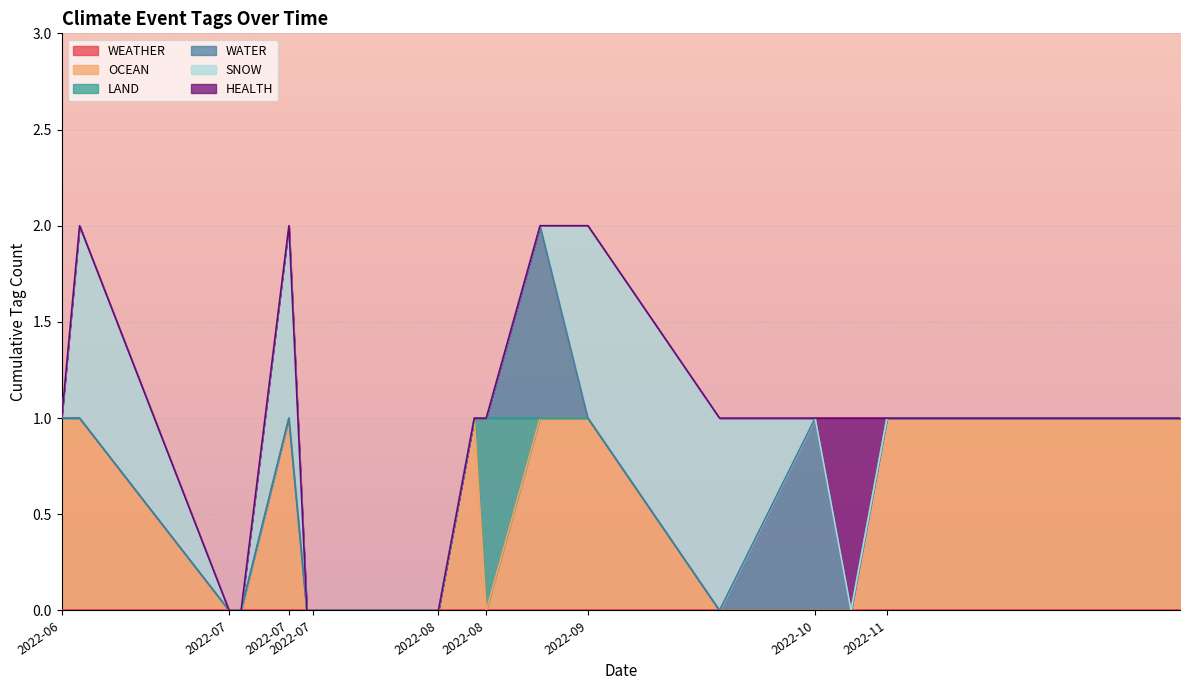

How many intersections are there between LAND and OCEAN?

2